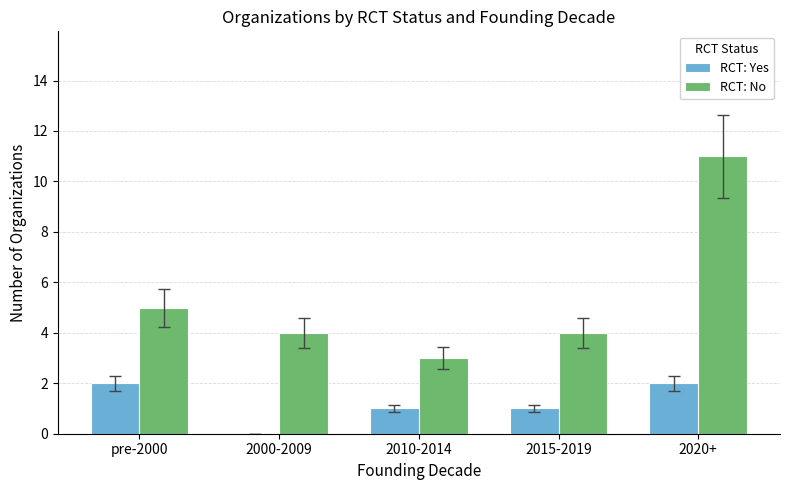

True or false: RCT: No has a value of 3 at 2010-2014.

True